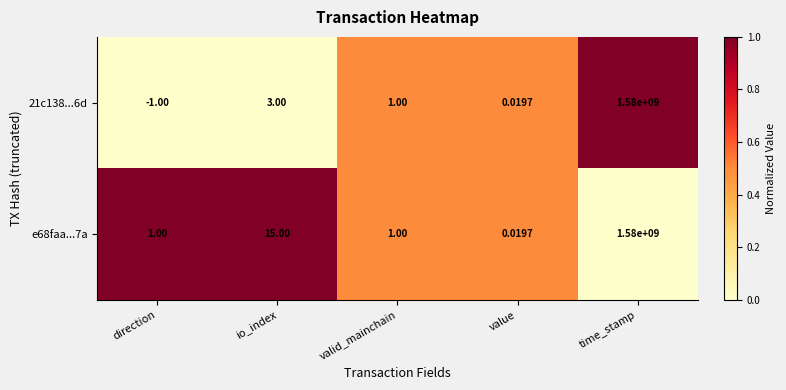

At which label is 21c138...6d closest to 789999999?

io_index